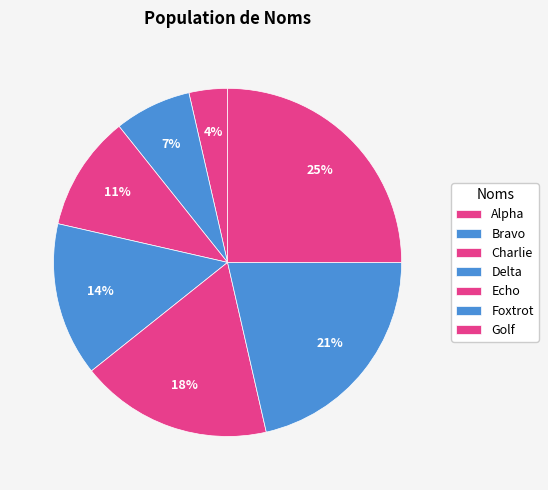

To the nearest percent, what is the difference between the Echo and Foxtrot slice percentages?

4%